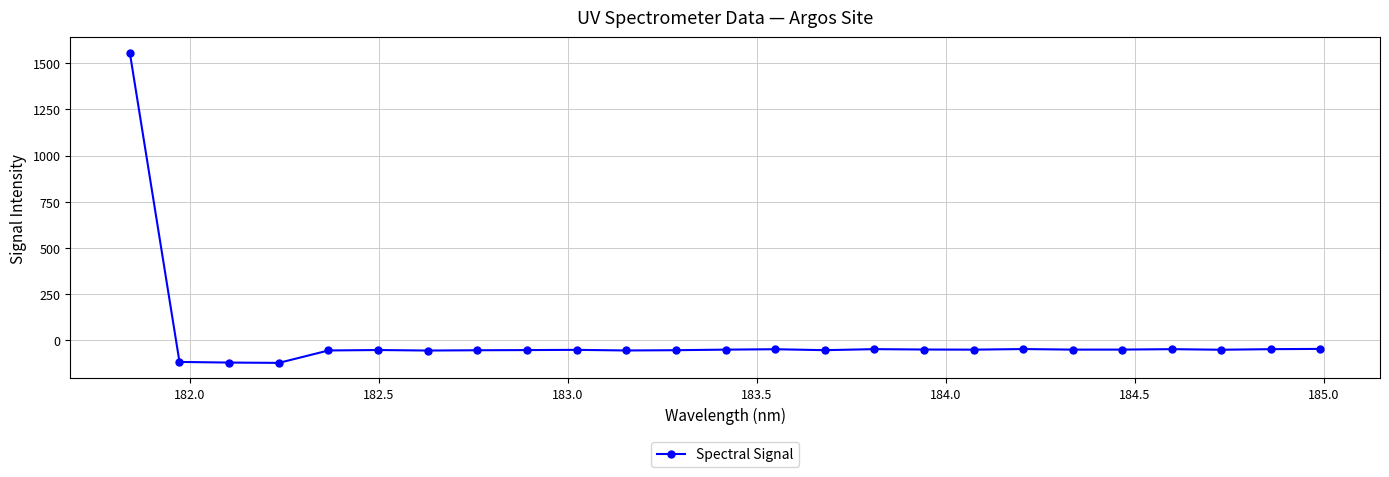

How many data points are above -51?

12